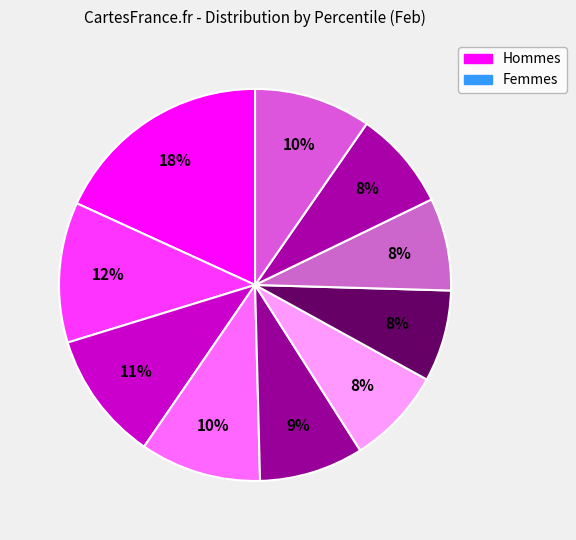

Count the number of slices in the pie.

10